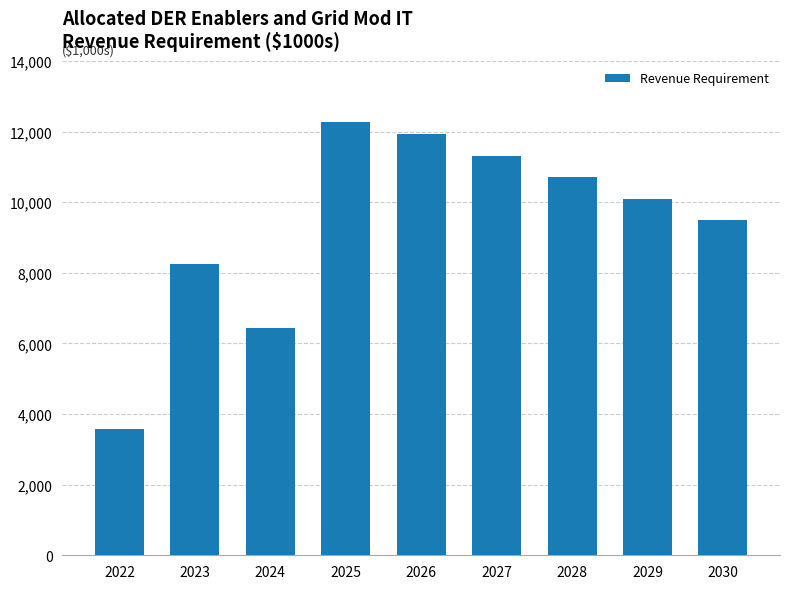

What is the value of the 9th bar from the left?

9487.7